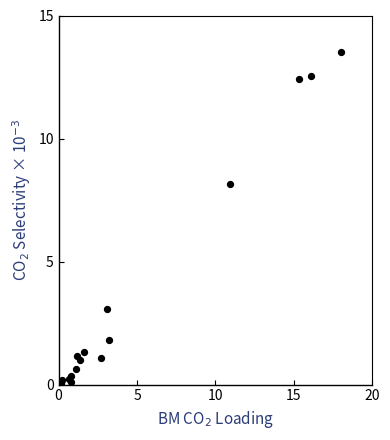

What Y value in the scatter plot is closest to 6?

8.1